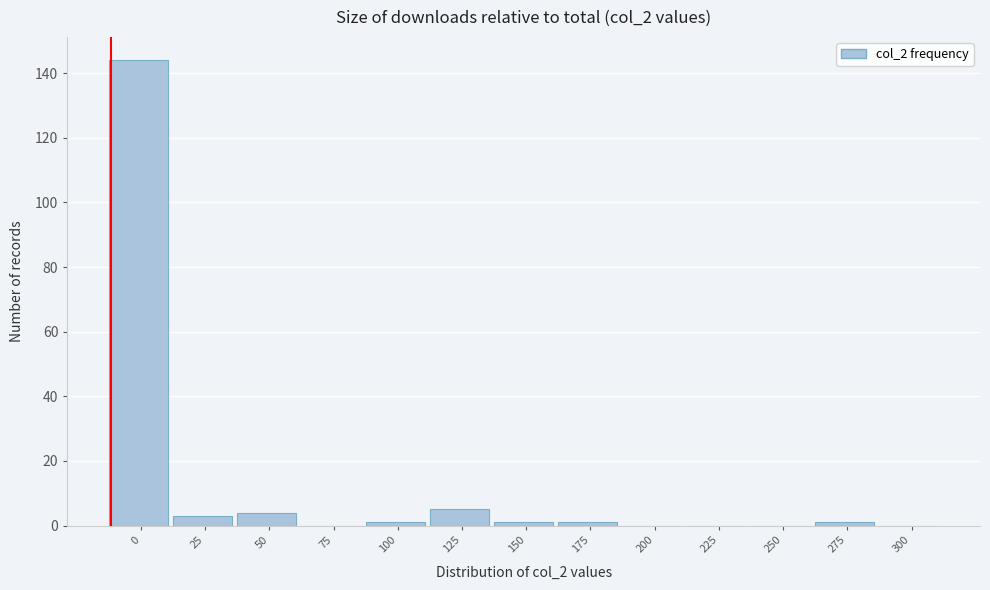

Reading right to left, transcribe all the data shown in this chart.

300=0	275=1	250=0	225=0	200=0	175=1	150=1	125=5	100=1	75=0	50=4	25=3	0=144